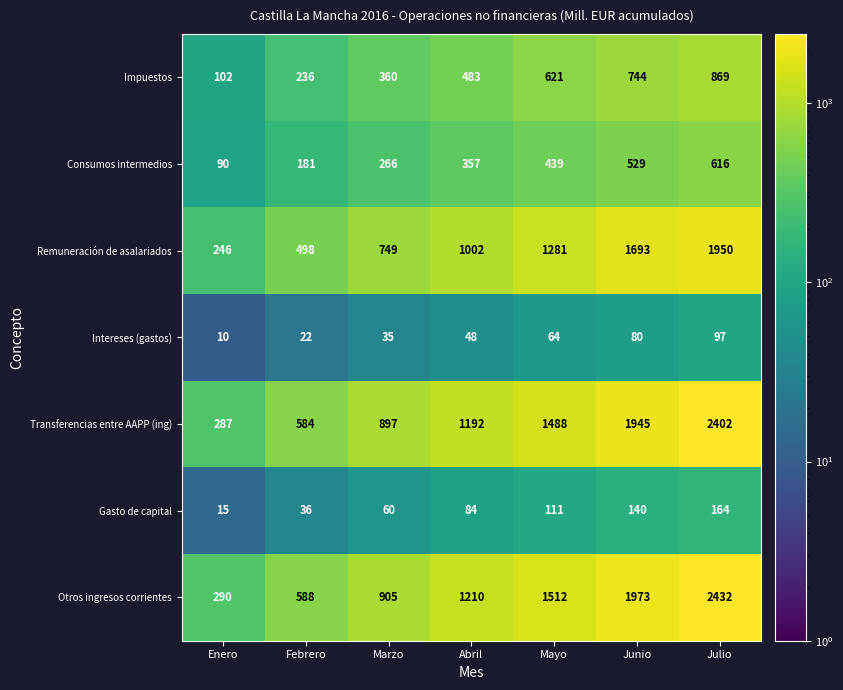

How many series are shown in this chart?

7